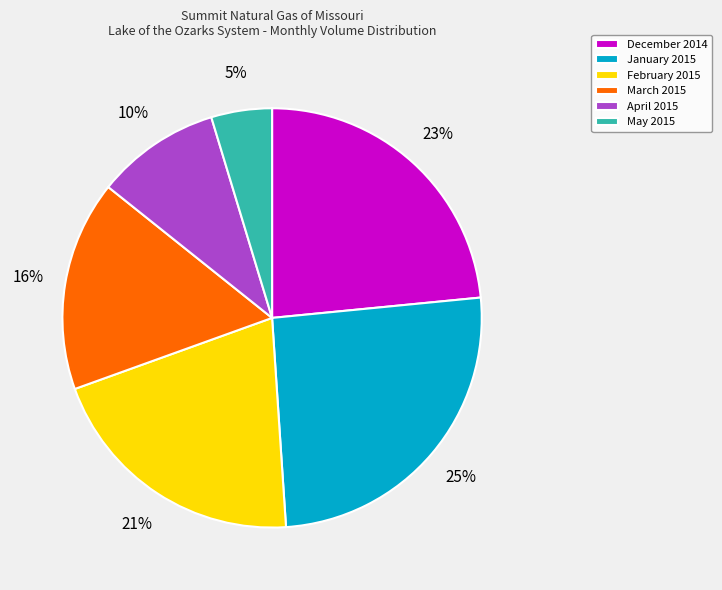

Rank the categories by value from highest to lowest.

January 2015, December 2014, February 2015, March 2015, April 2015, May 2015